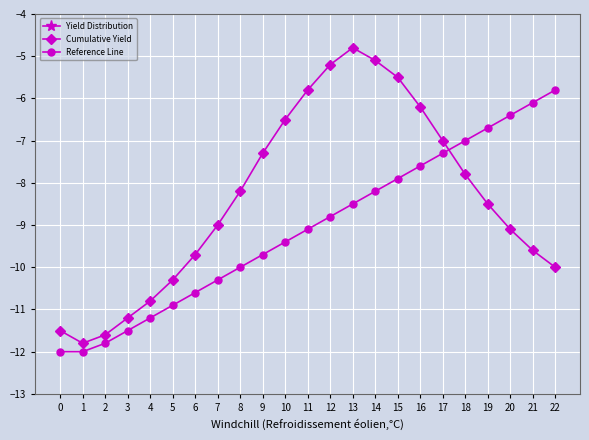

True or false: Reference Line and Yield Distribution cross at least once.

False